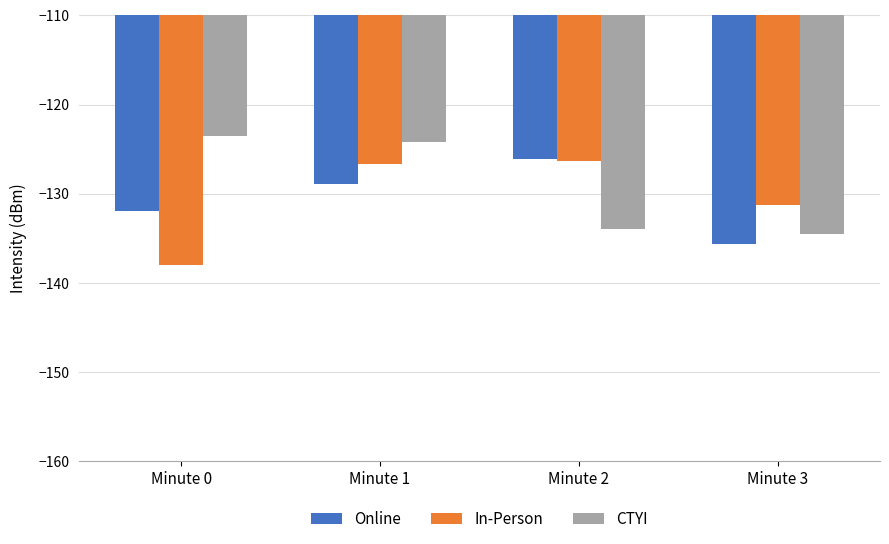

Where does the Online series first go above -128?

Minute 2